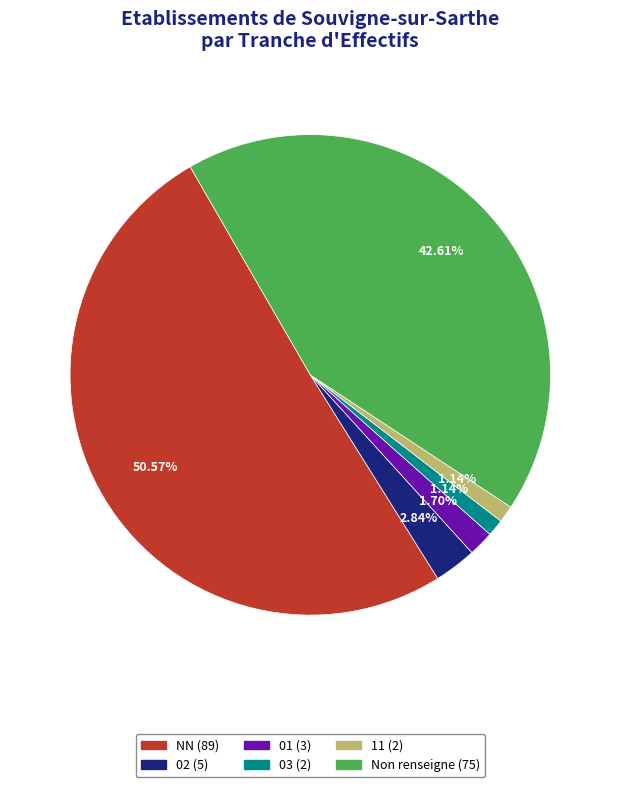

To the nearest percent, what is the difference between the largest and smallest slice percentages?

49%